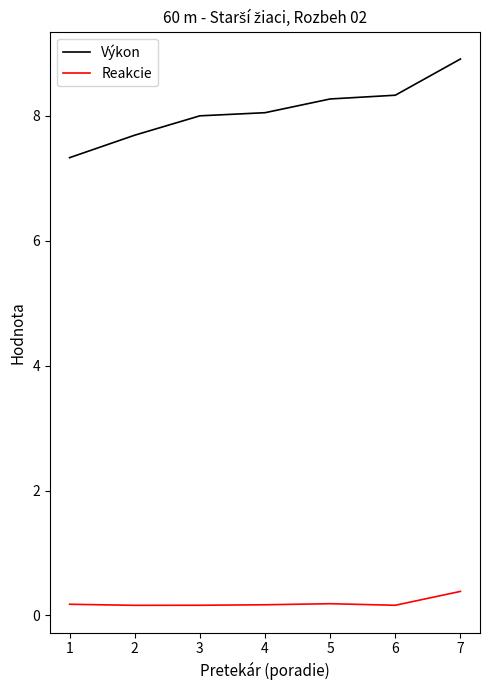

What is the greatest value displayed?

8.9